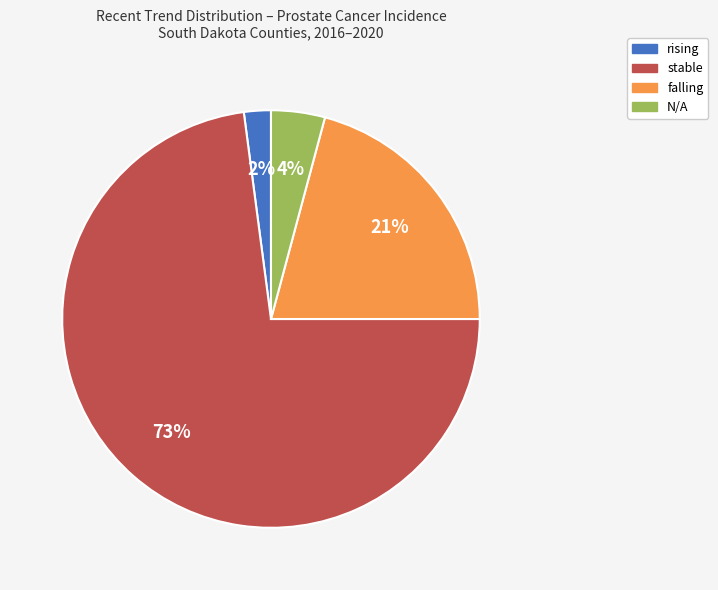

Rank the categories by value from lowest to highest.

rising, N/A, falling, stable